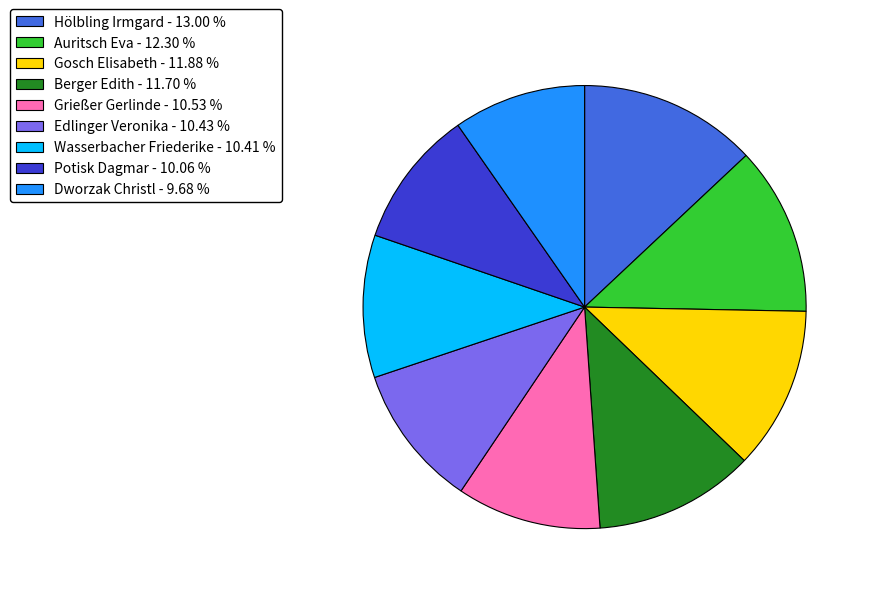

Between Gosch Elisabeth and Potisk Dagmar, which is larger?

Gosch Elisabeth